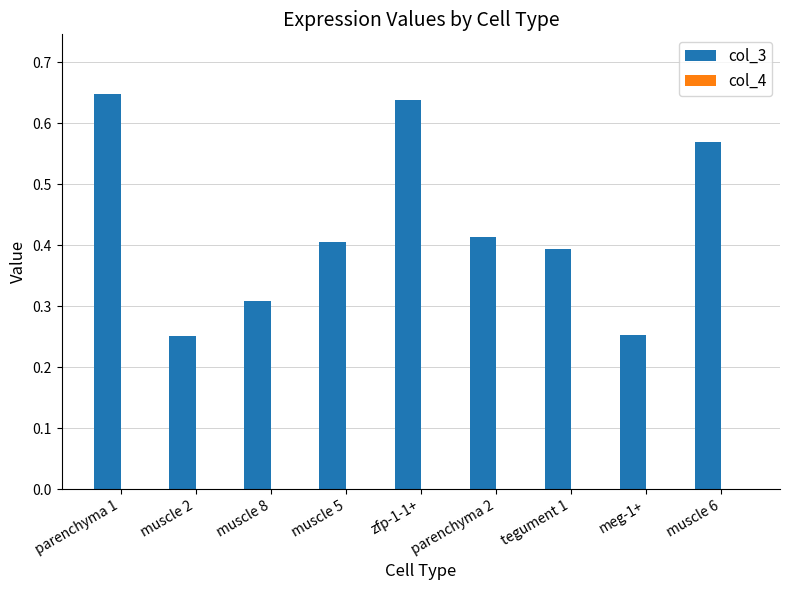

Which series has the largest total across all categories?

col_3